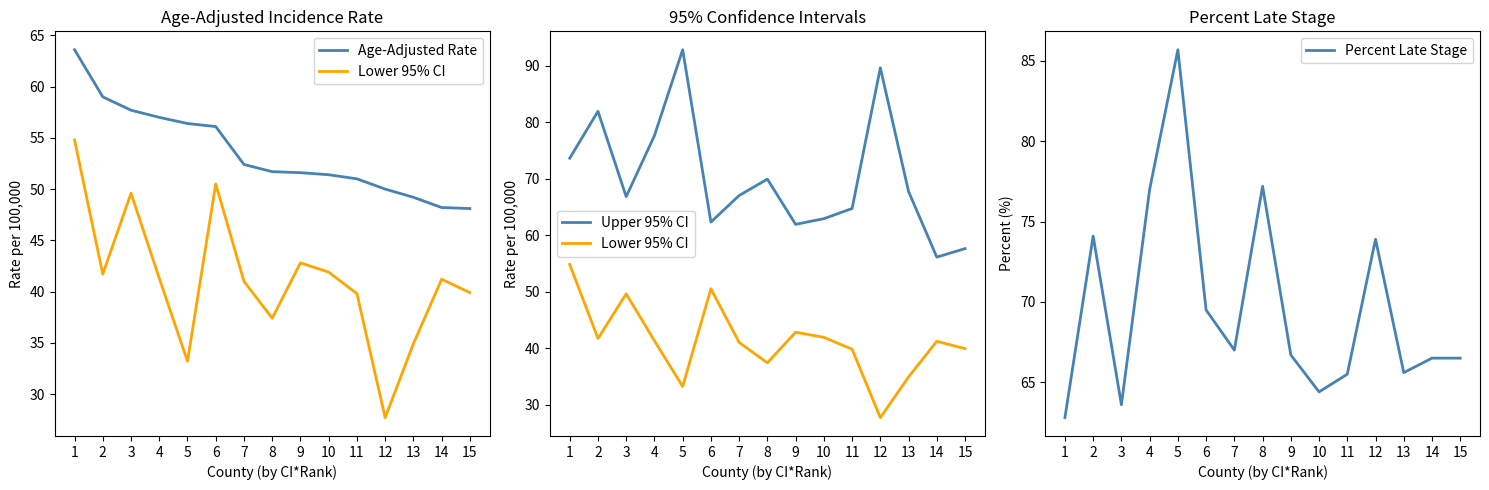

True or false: Lower 95% CI has more than 2 points higher than both neighbors.

True